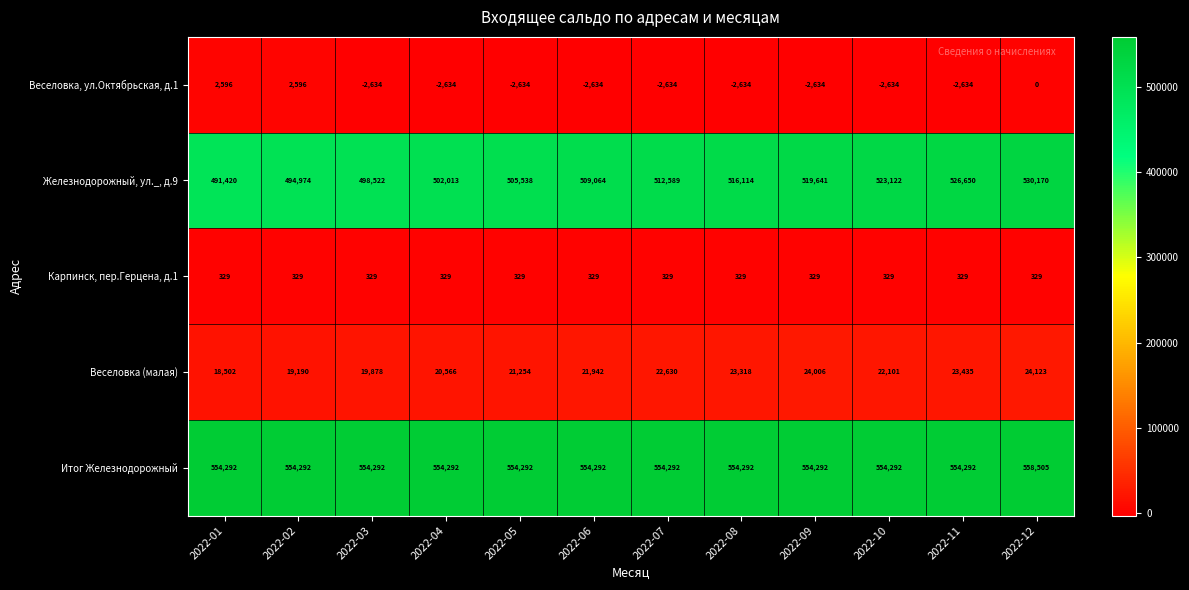

Rank the series by their maximum value, from lowest to highest.

Карпинск, пер.Герцена, д.1, Веселовка, ул.Октябрьская, д.1, Веселовка (малая), Железнодорожный, ул._, д.9, Итог Железнодорожный